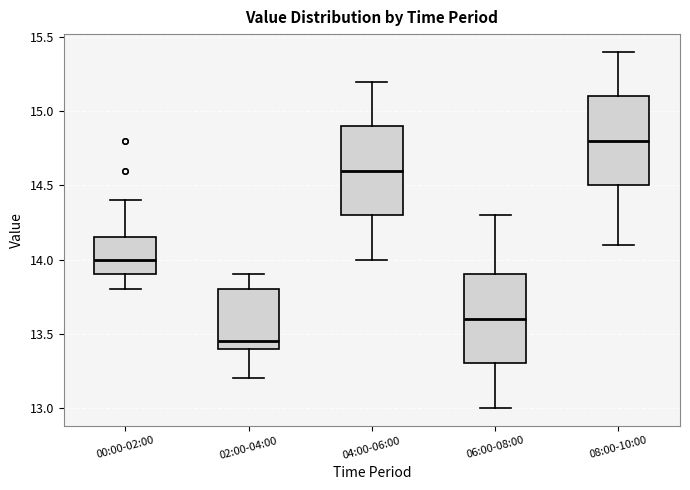

Where does the lower whisker of the box for 00:00-02:00 end on the y-axis? The values are not printed on the chart, so give them approximately, as read against the axis.

13.80